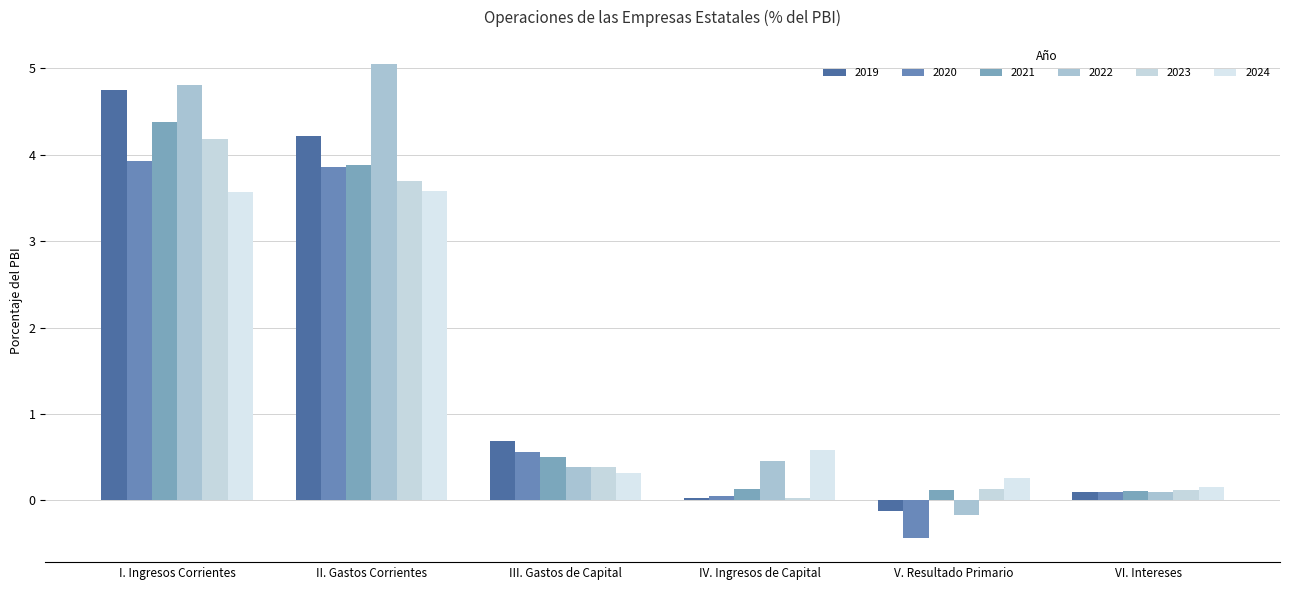

True or false: 2024 has a value of 0.2 at III. Gastos de Capital.

False